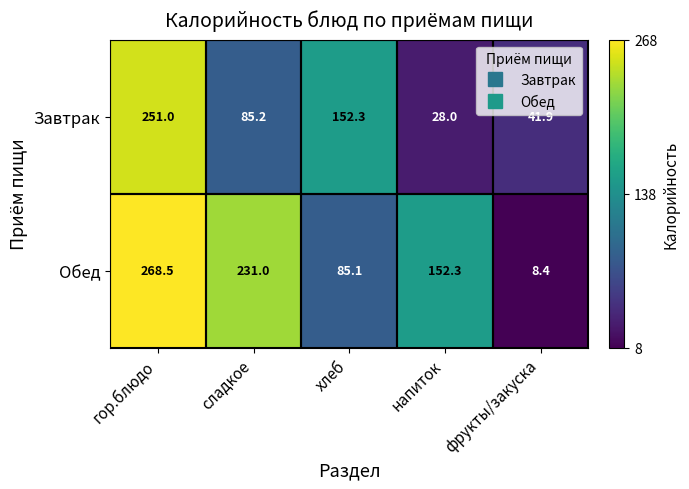

True or false: Завтрак has a value of 85.2 at сладкое.

True